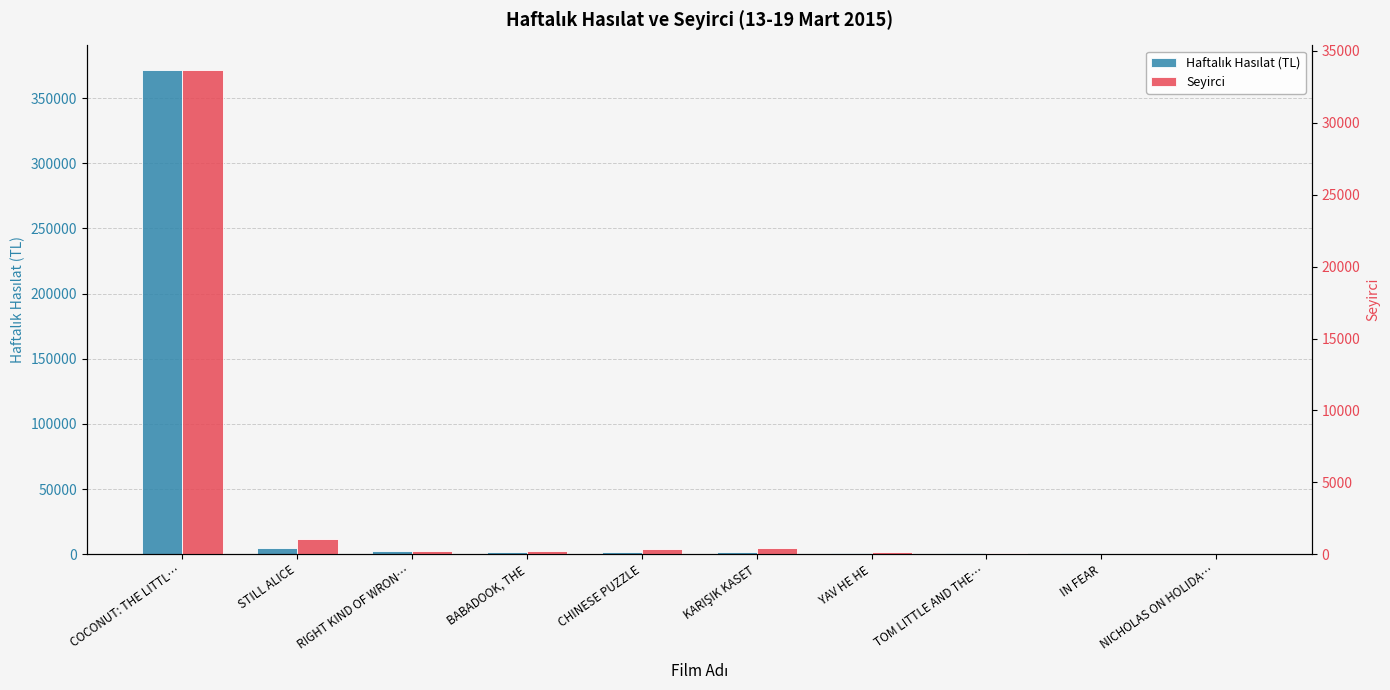

At how many categories does at least one series exceed 118900?

1